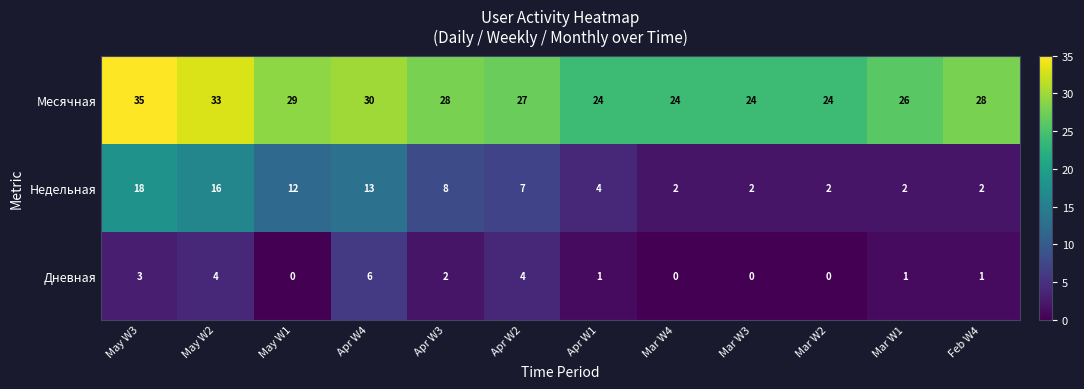

At which label does Дневная reach its peak?

Apr W4